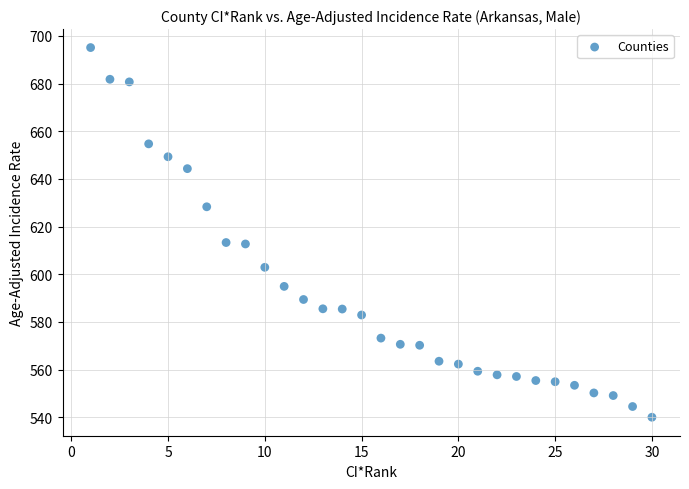

What is the range of X values (max minus min)?

29.0